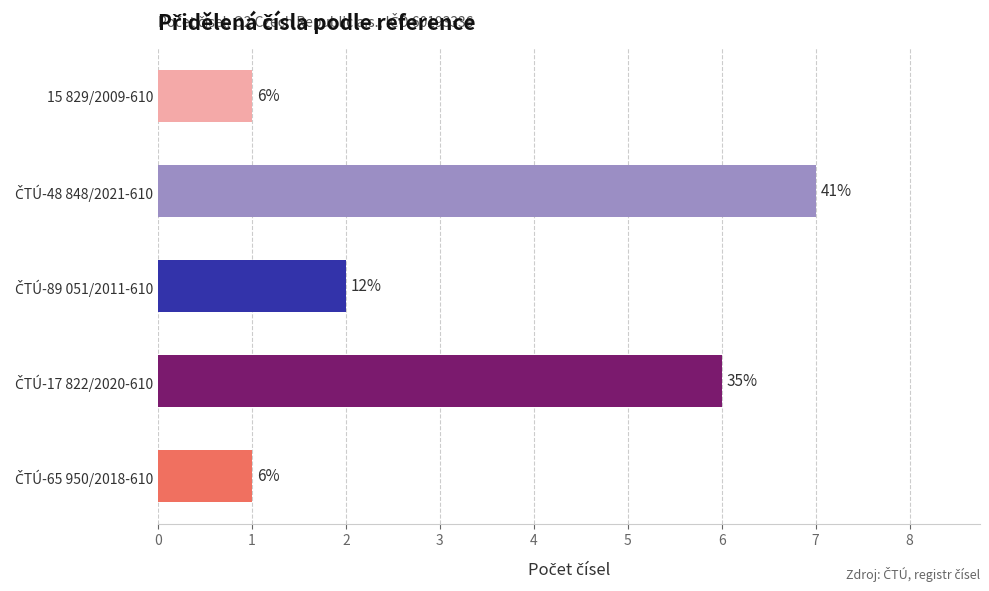

How many bars are there in total?

5